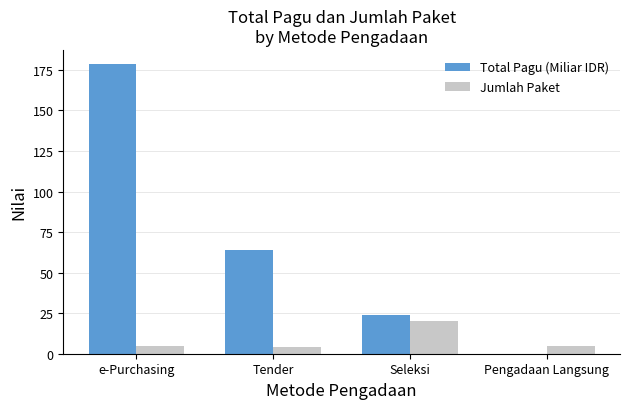

What is the approximate value of Total Pagu (Miliar IDR) at Pengadaan Langsung?

0.1